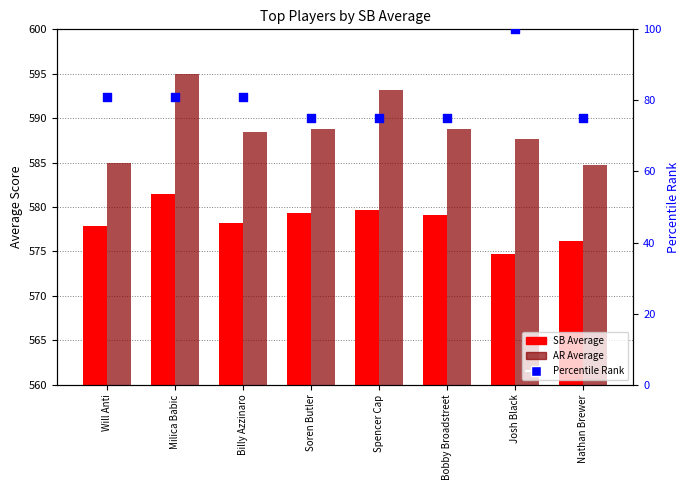

What is the total value across all series at Soren Butler?

1243.2